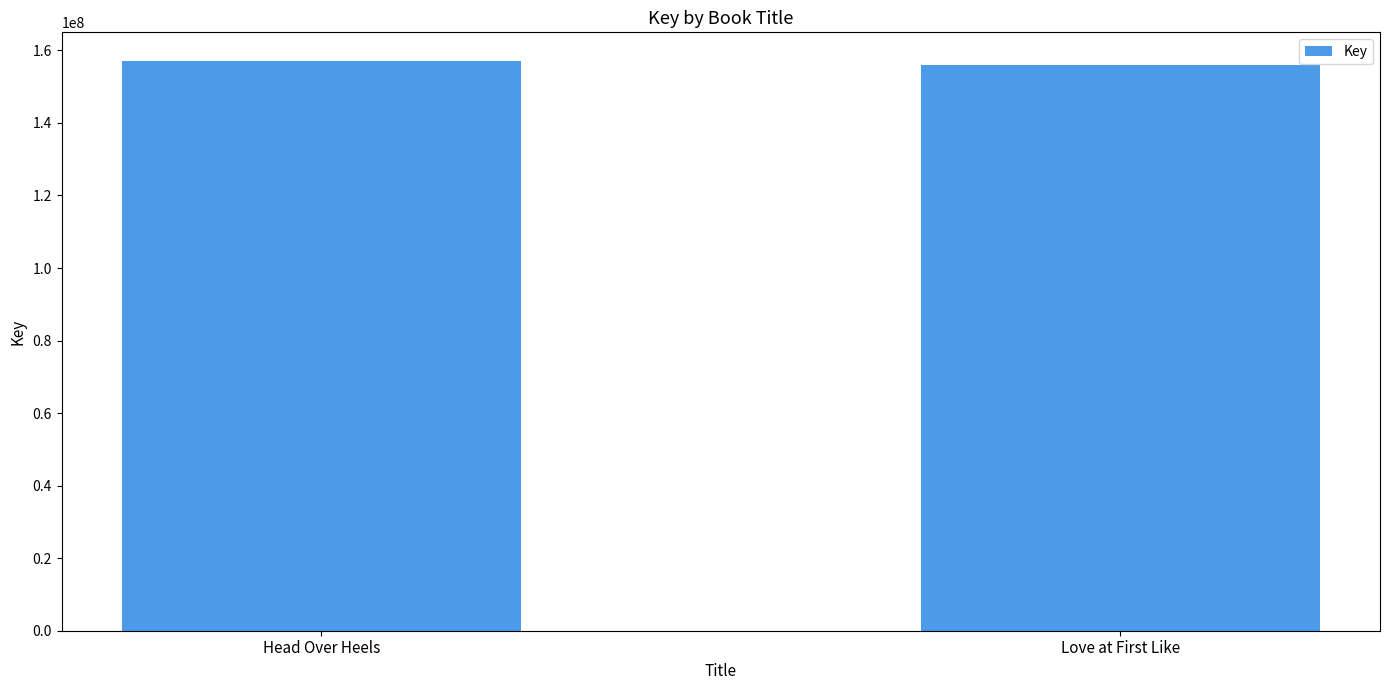

What is the ratio of the value at Head Over Heels to the value at Love at First Like?

1.0